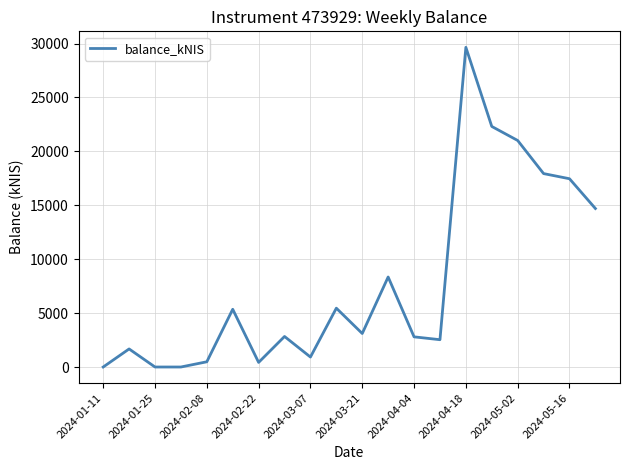

What is the greatest value displayed?

29646.2